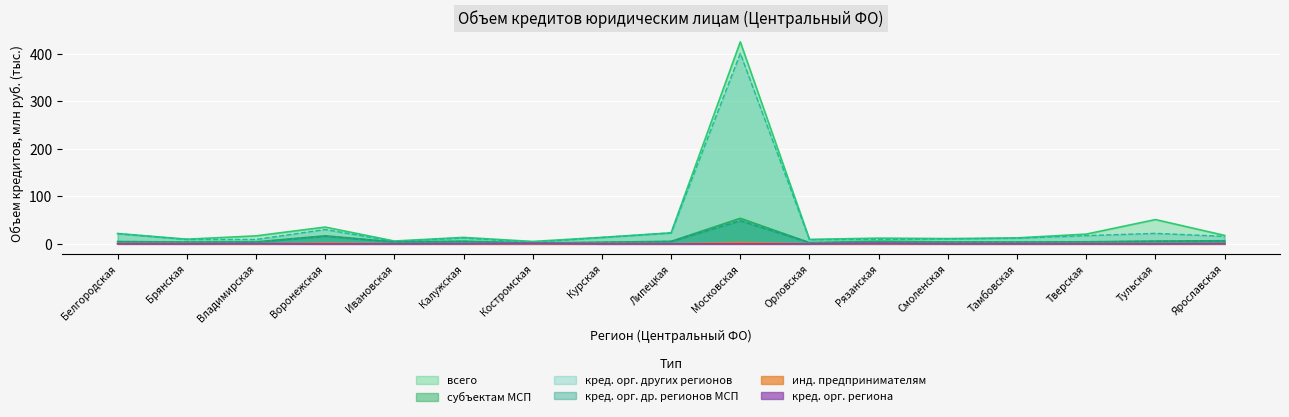

How many lines are shown in the chart?

6